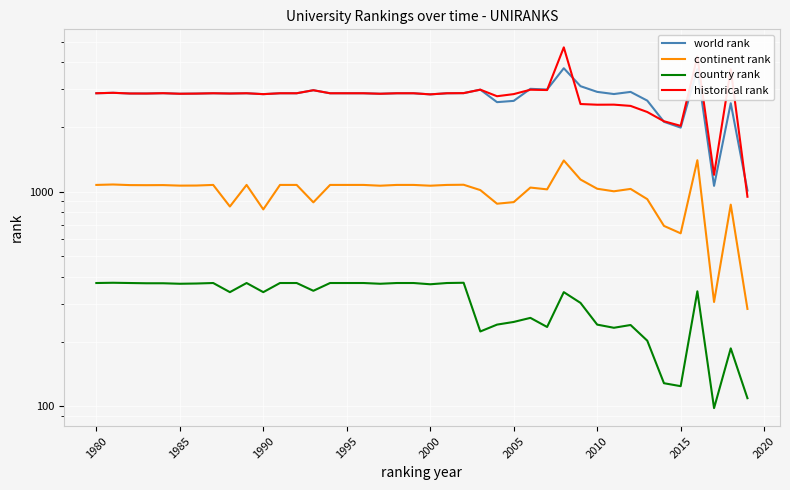

Where is historical rank nearest to the value 2821?

2000